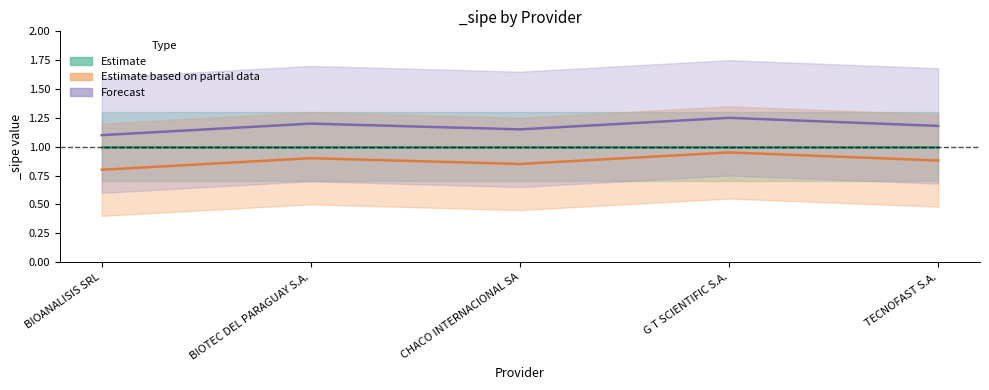

True or false: Forecast has a value of 1.2 at TECNOFAST S.A..

True